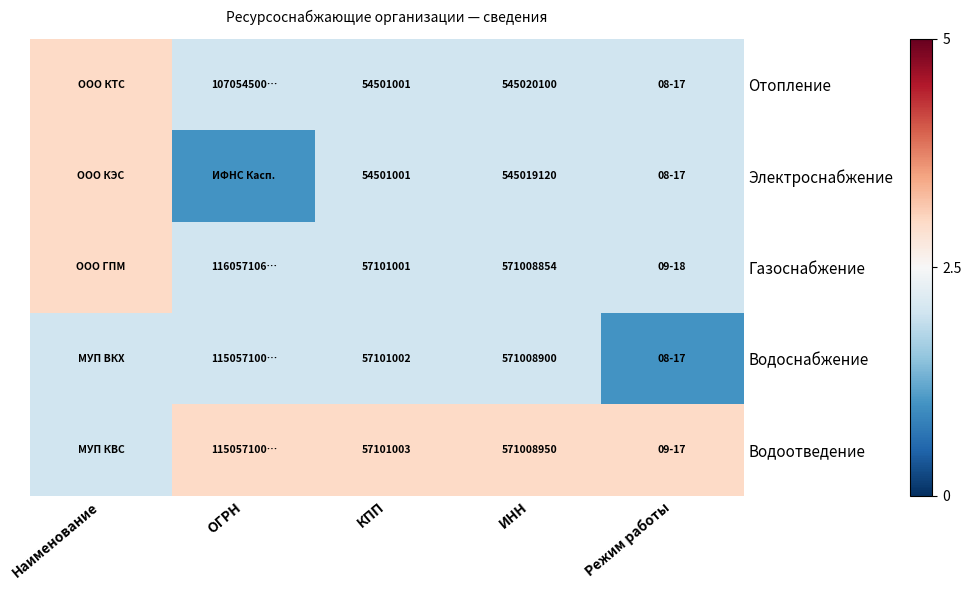

What is the difference between the highest and lowest values at КПП?

2600002